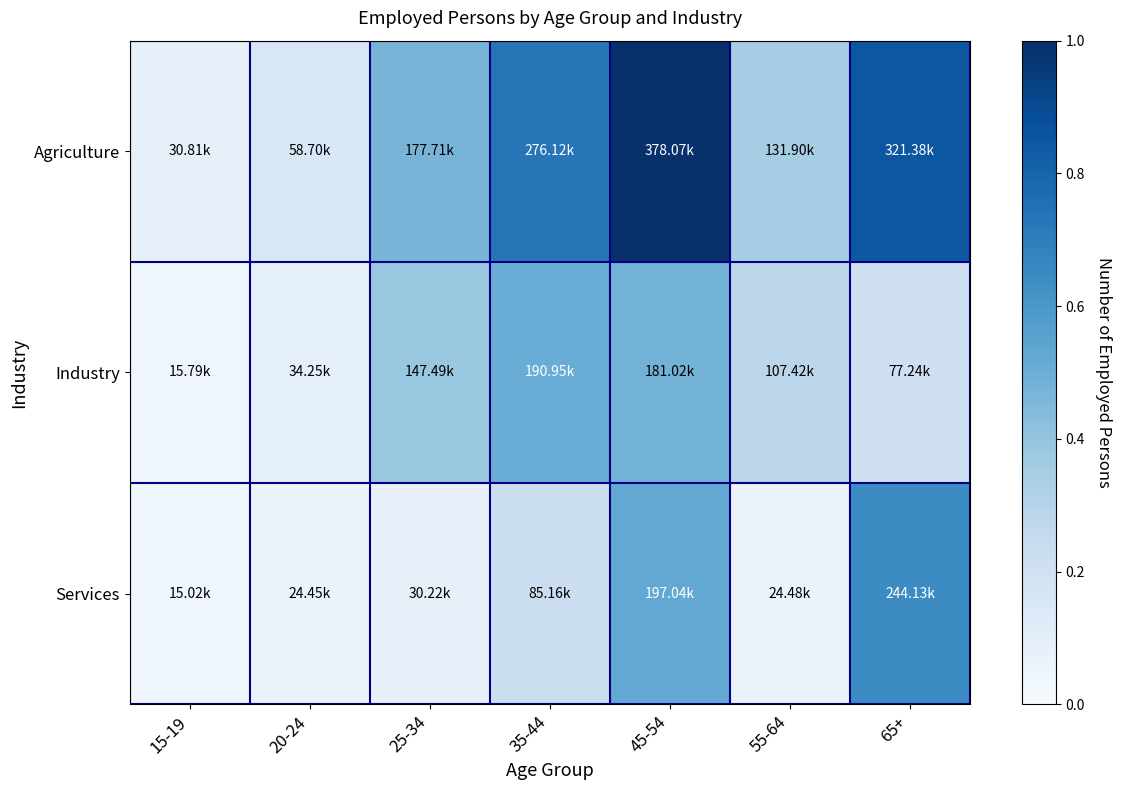

Which series has the widest spread of values?

Agriculture